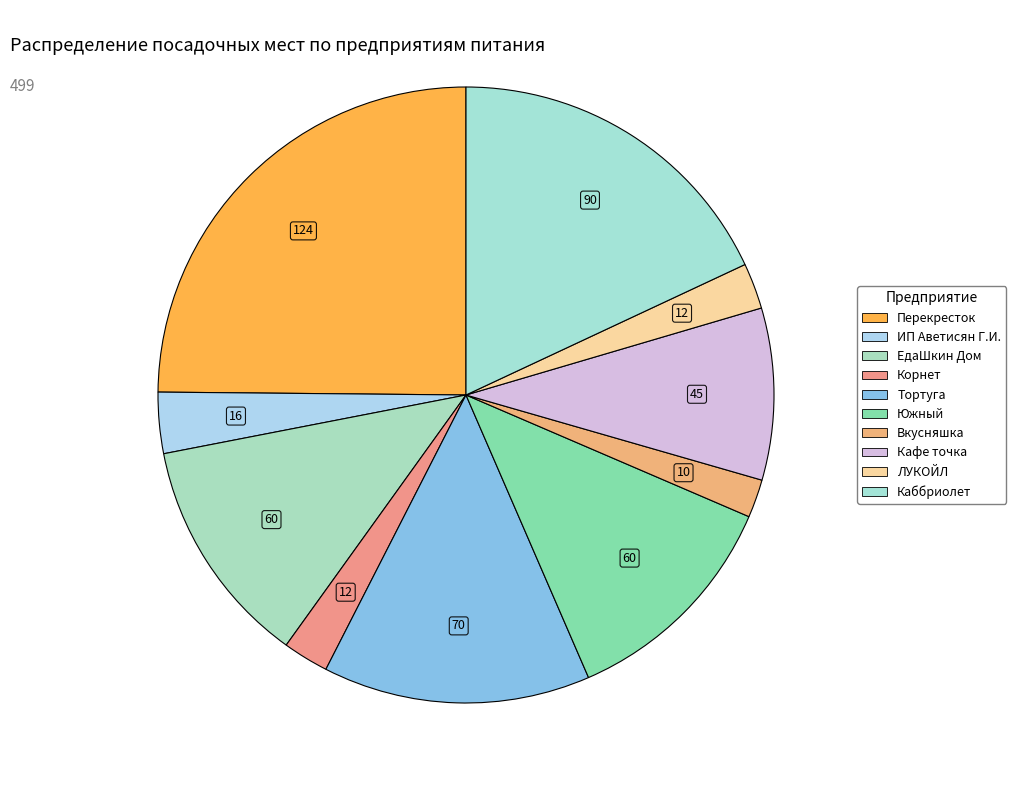

How many slices are in this pie chart?

10